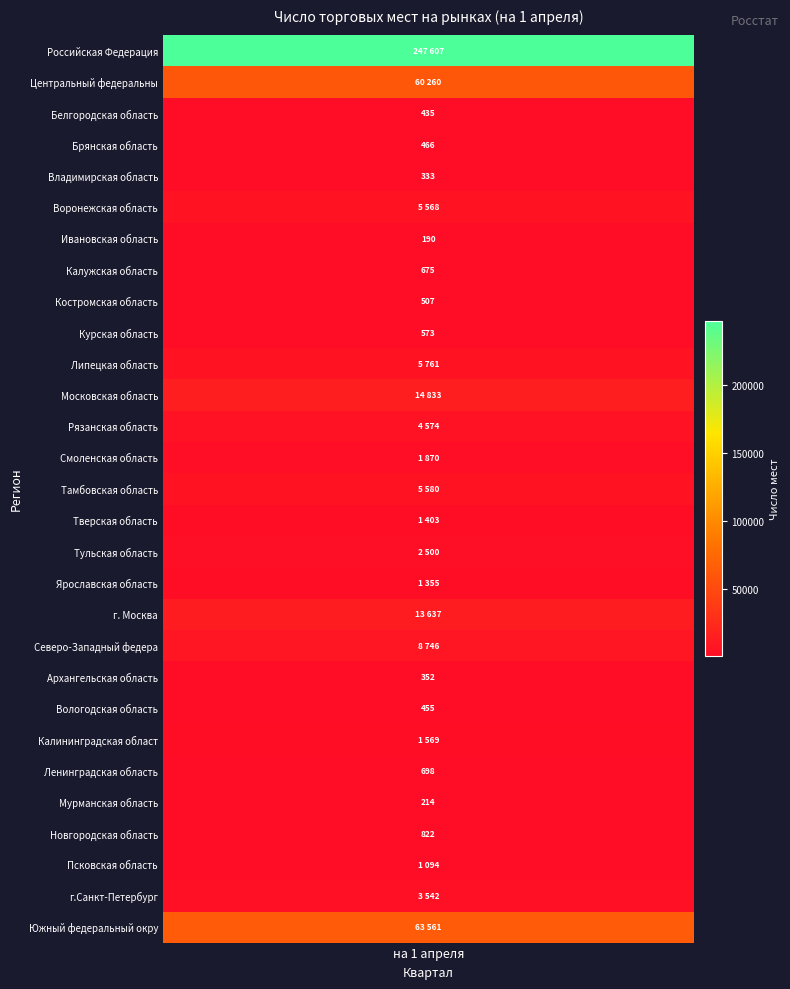

What is the sum of all values?

449180